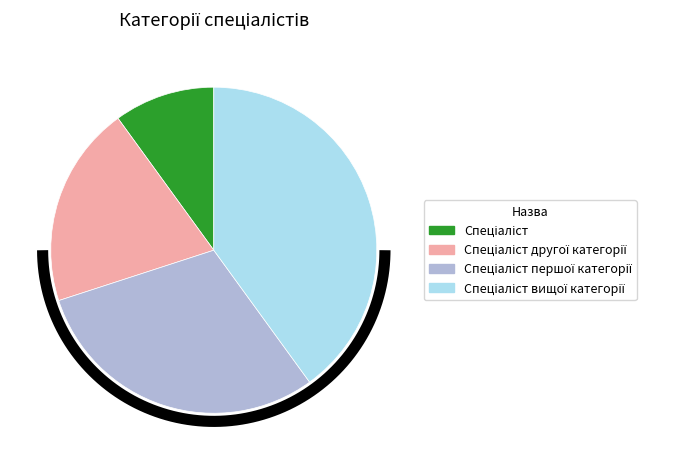

To the nearest percent, what is the difference between the largest and smallest slice percentages?

30%